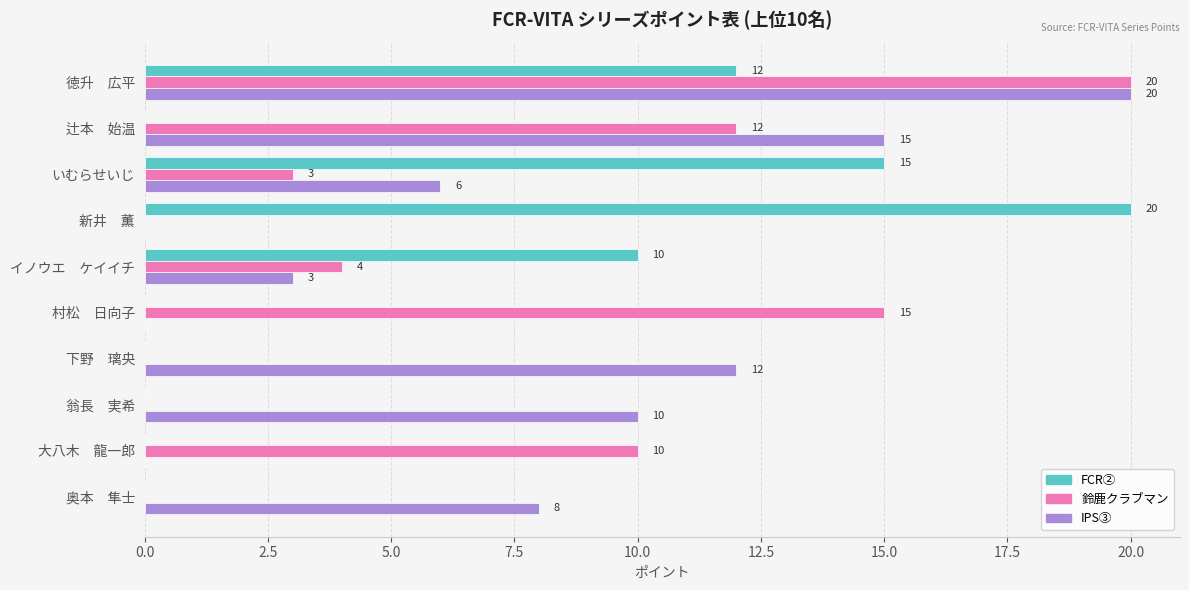

At which label does FCR② reach its peak?

新井　薫